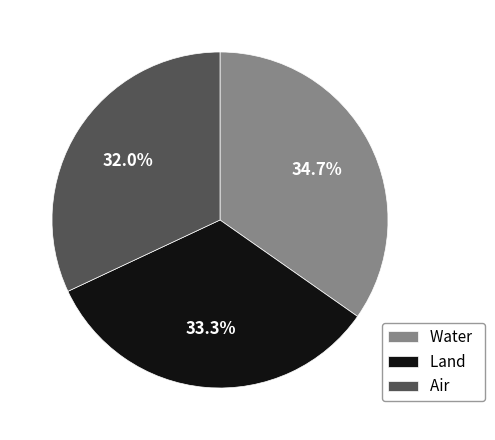

What percentage is the Air slice, to the nearest percent?

32%